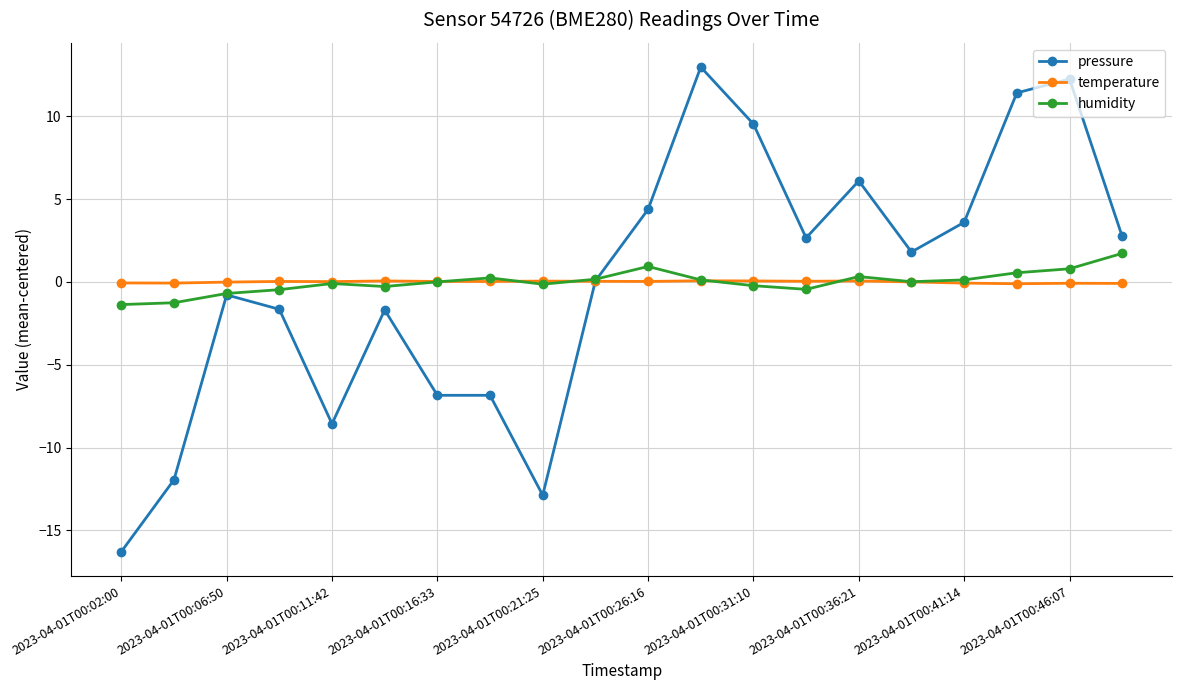

What are all the series names shown in the legend?

pressure, temperature, humidity